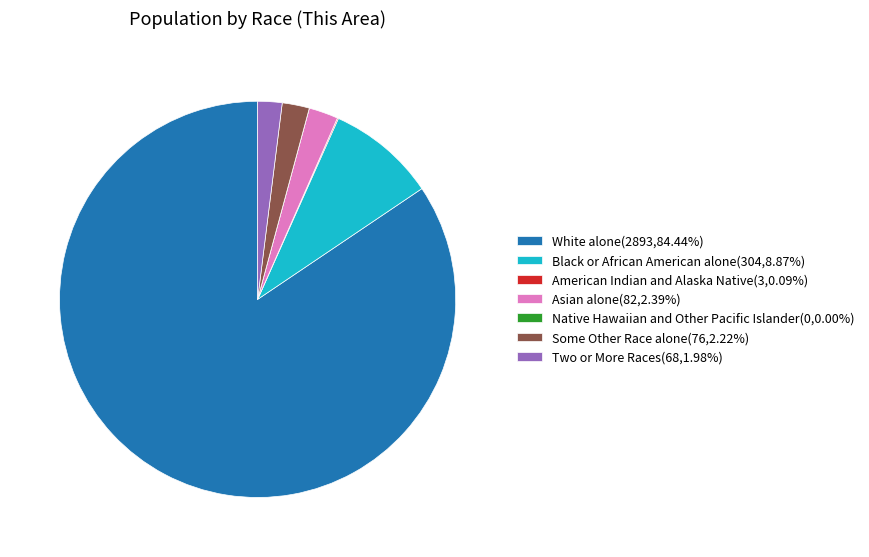

Which category accounts for the majority?

White alone